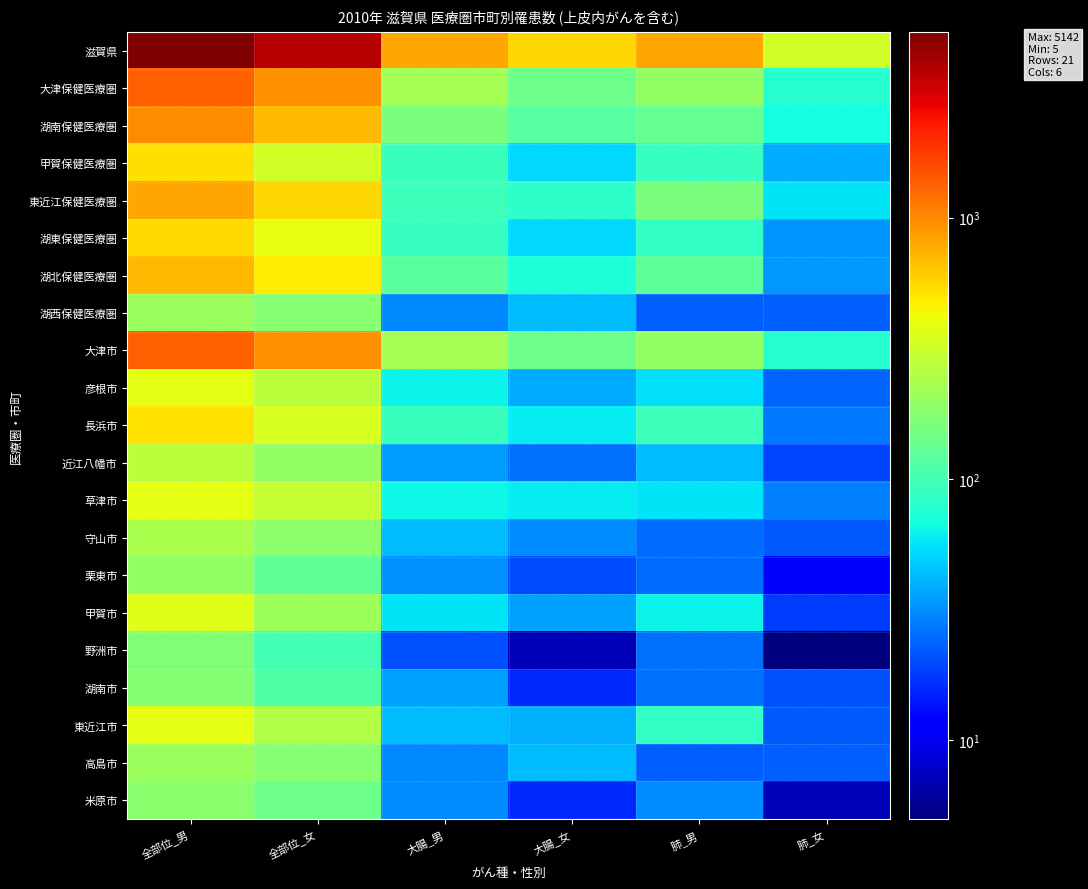

Between 大腸_女 and 肺_男, which series saw the biggest shift?

滋賀県